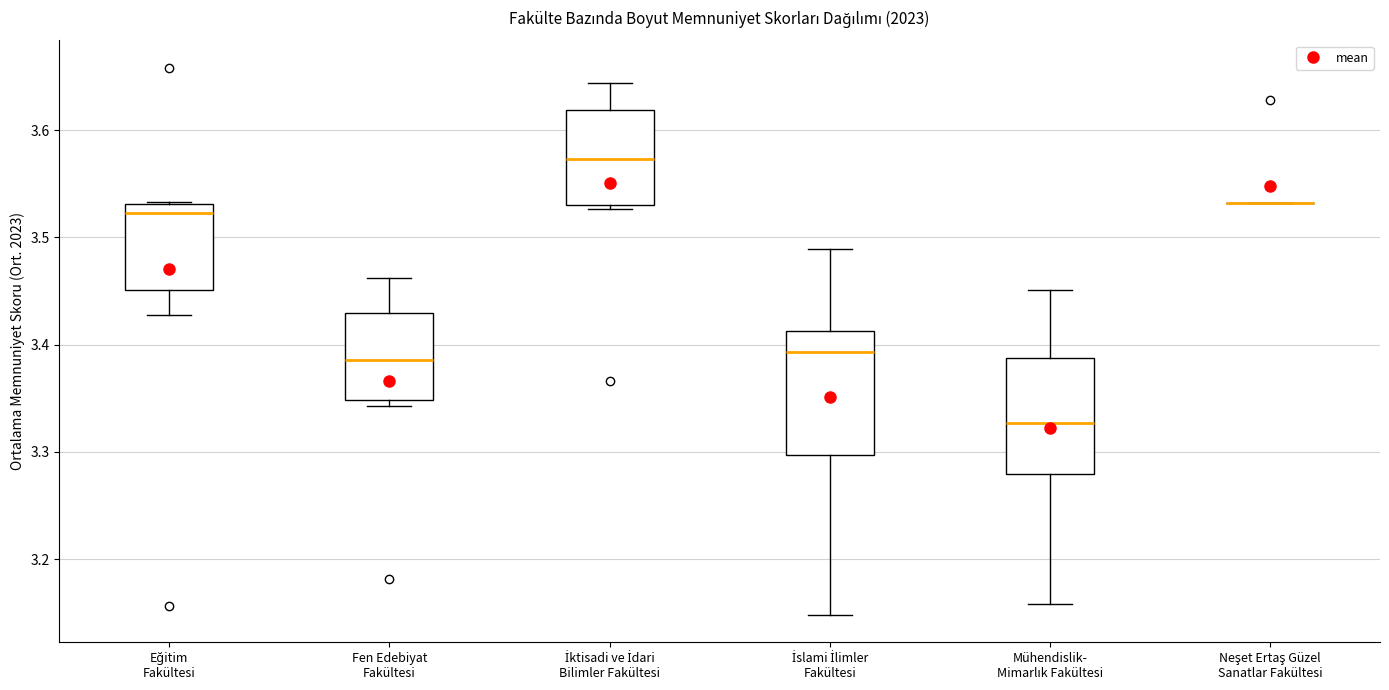

Reading left to right, transcribe this box plot: for each box, give where its median line is, the range the box spans, and where its two whiskers end, as read against the y-axis. The values are not printed on the chart, so give them approximately, as read against the axis.

Eğitim Fakültesi: median 3.52, box 3.45 to 3.53, whiskers 3.43 to 3.53
Fen Edebiyat Fakültesi: median 3.39, box 3.35 to 3.43, whiskers 3.34 to 3.46
İktisadi ve İdari Bilimler Fakültesi: median 3.57, box 3.53 to 3.62, whiskers 3.53 (just below the box's lower edge) to 3.64
İslami İlimler Fakültesi: median 3.39, box 3.30 to 3.41, whiskers 3.15 to 3.49
Mühendislik- Mimarlık Fakültesi: median 3.33, box 3.28 to 3.39, whiskers 3.16 to 3.45
Neşet Ertaş Güzel Sanatlar Fakültesi: box collapsed to a line at 3.53, whiskers 3.53 to 3.53